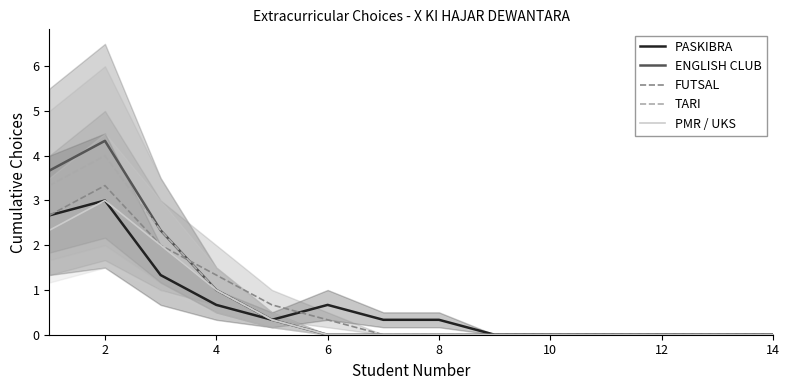

How many data points in PMR / UKS are above 0?

5